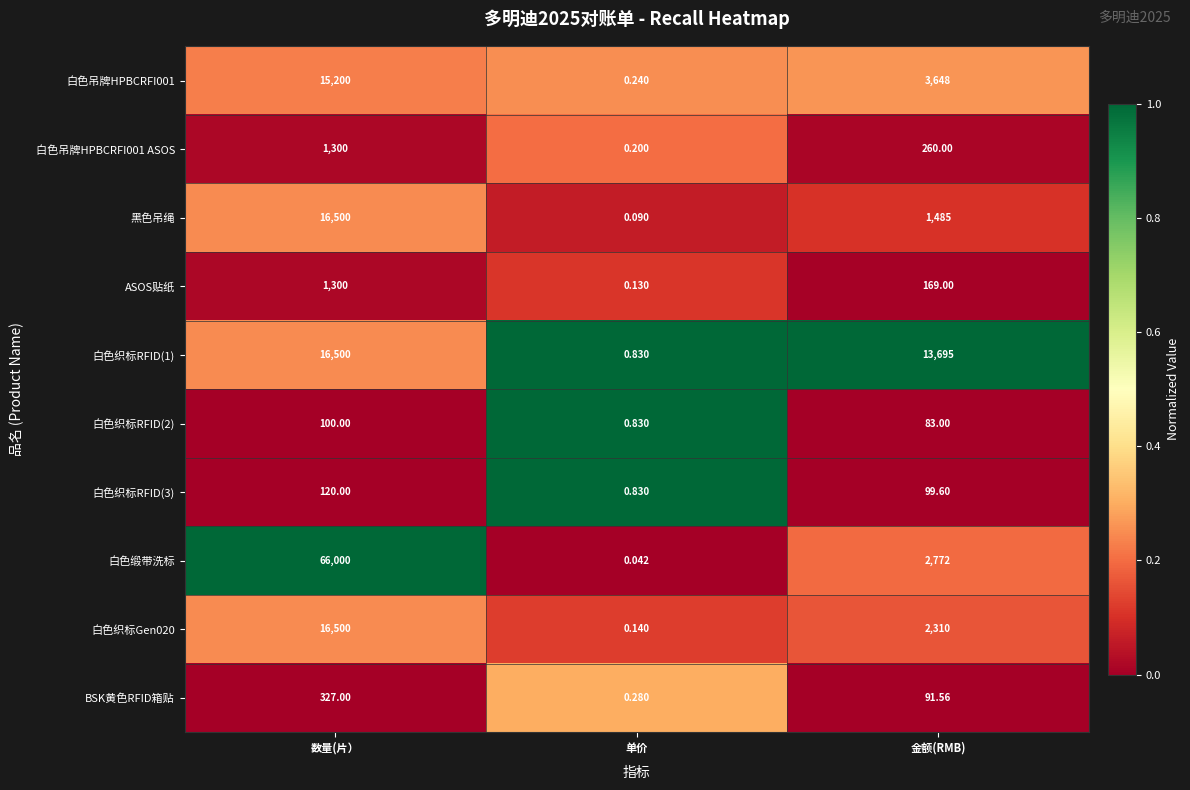

Where does the 黑色吊绳 series first go above 1485?

数量(片）